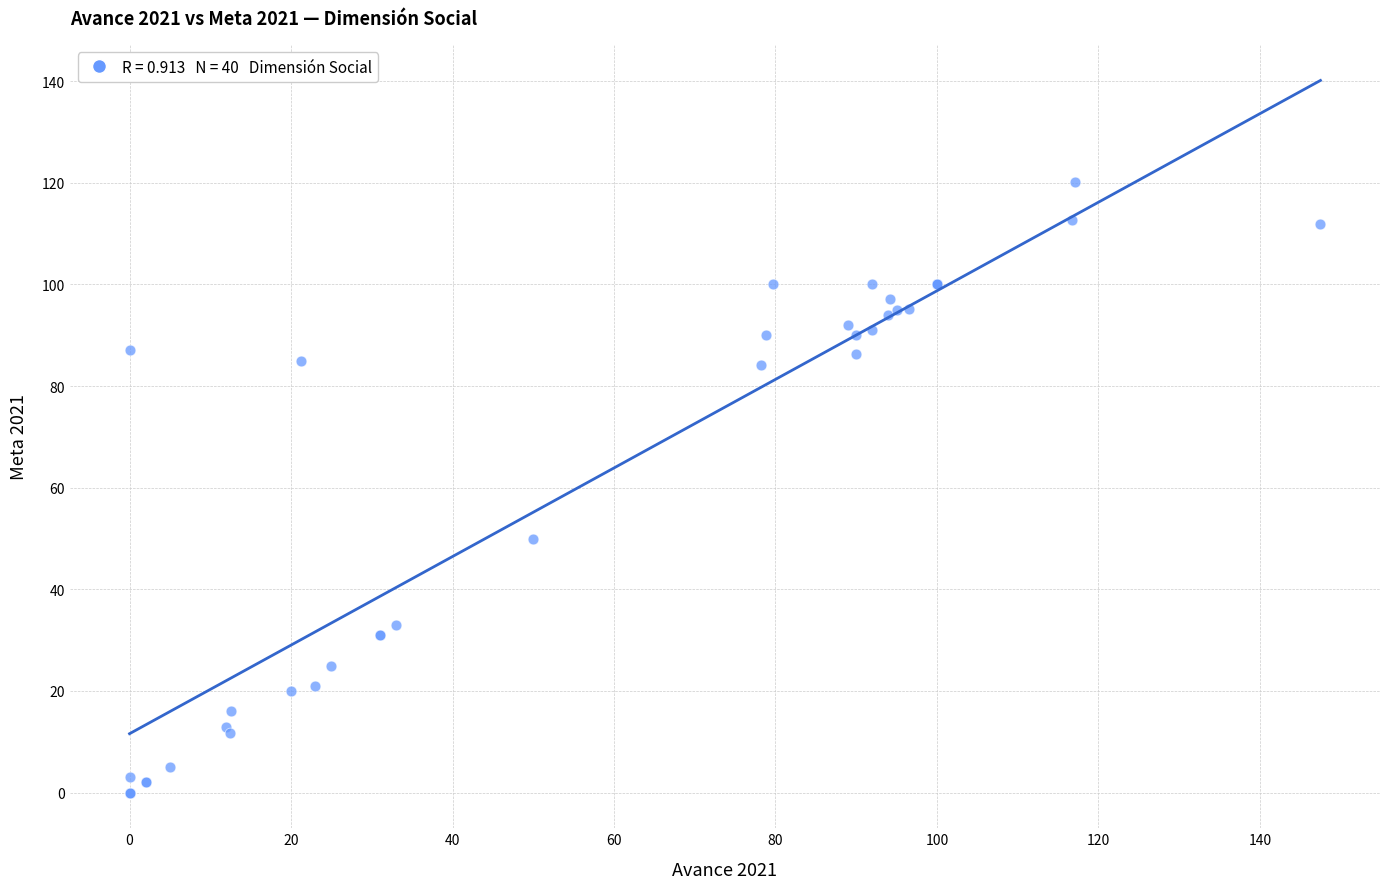

What Y value in the scatter plot is closest to 60?

50.0